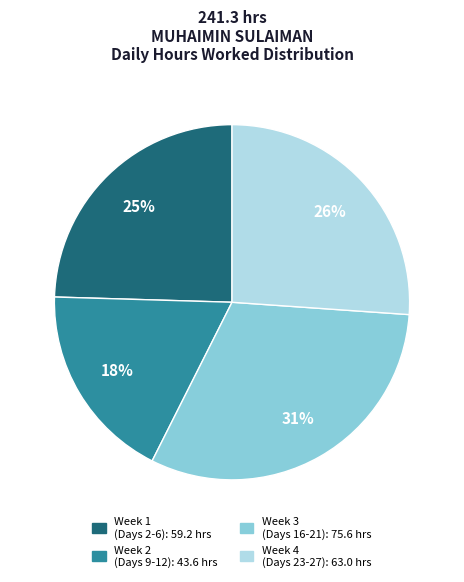

Is there any slice that represents more than half of the pie?

No